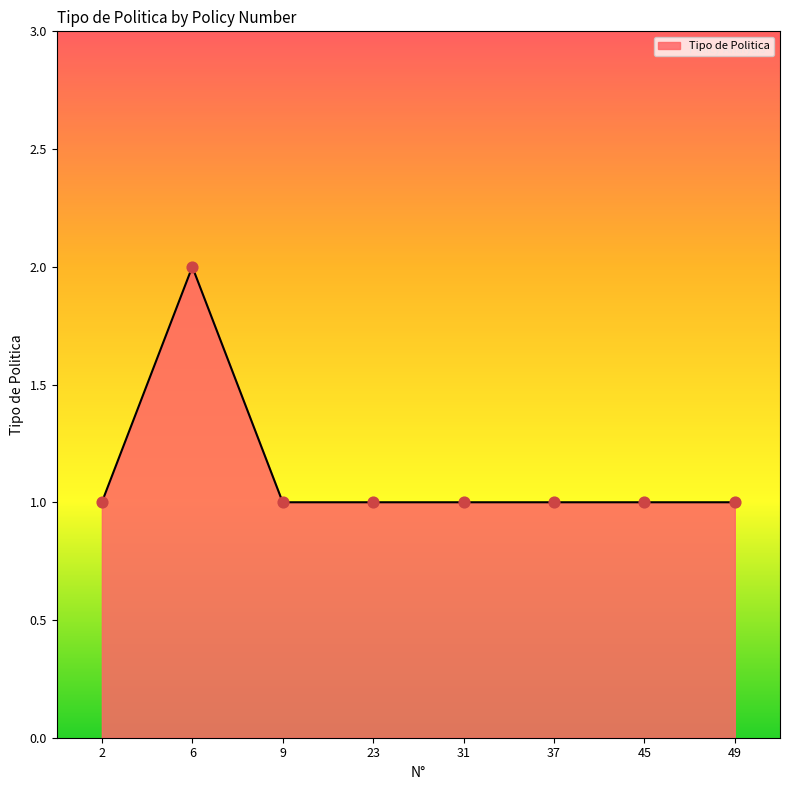

What is the ratio of the value at 31 to the value at 49?

1.0